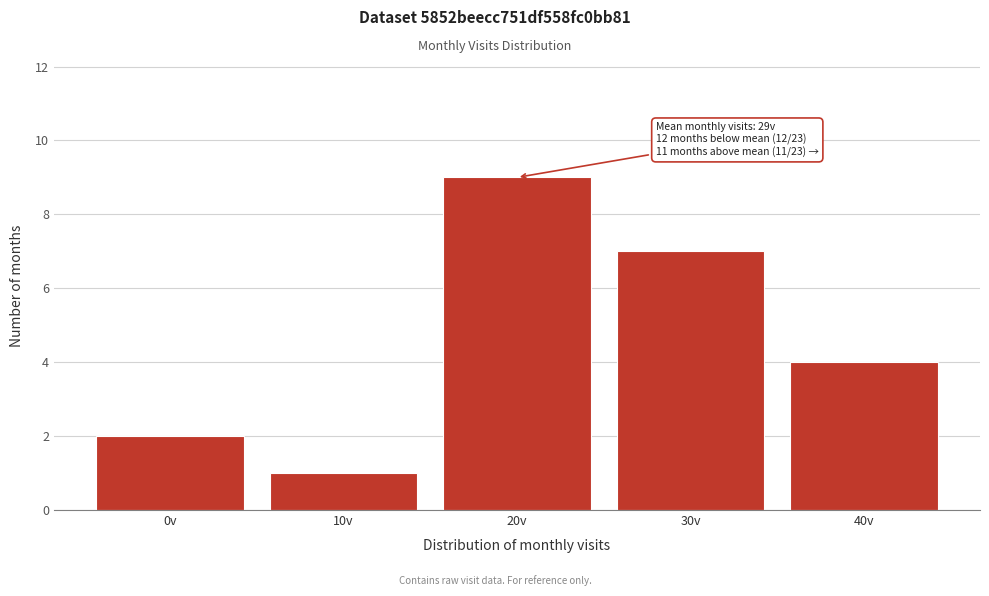

Reading right to left, list all the values displayed in this chart.

4	7	9	1	2